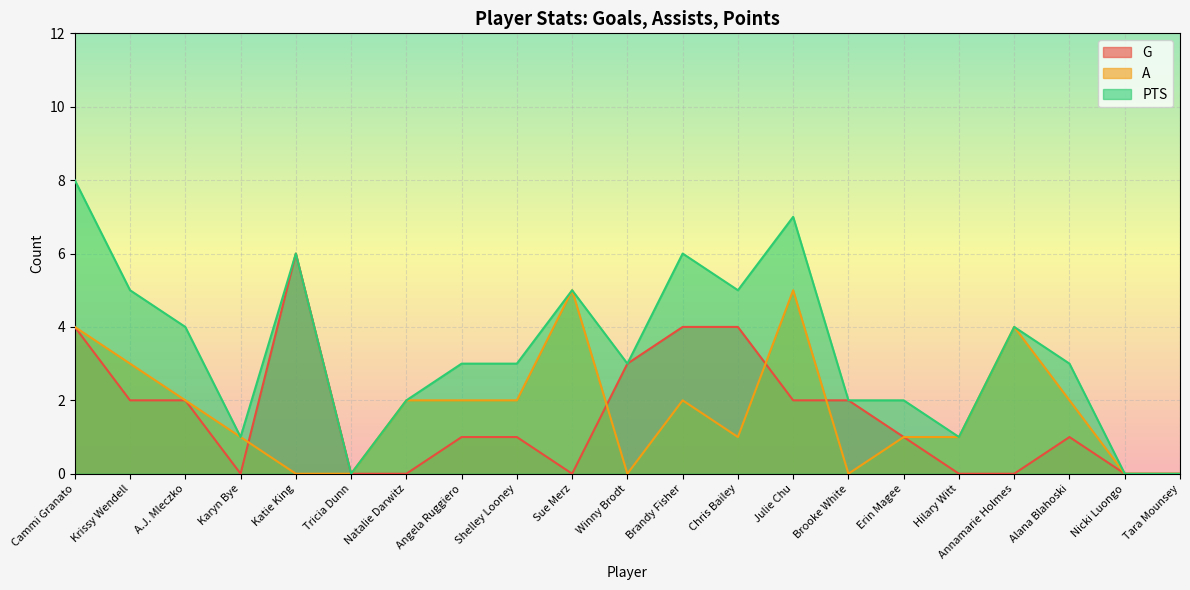

What is the label of the 3rd point from the left?

A.J. Mleczko